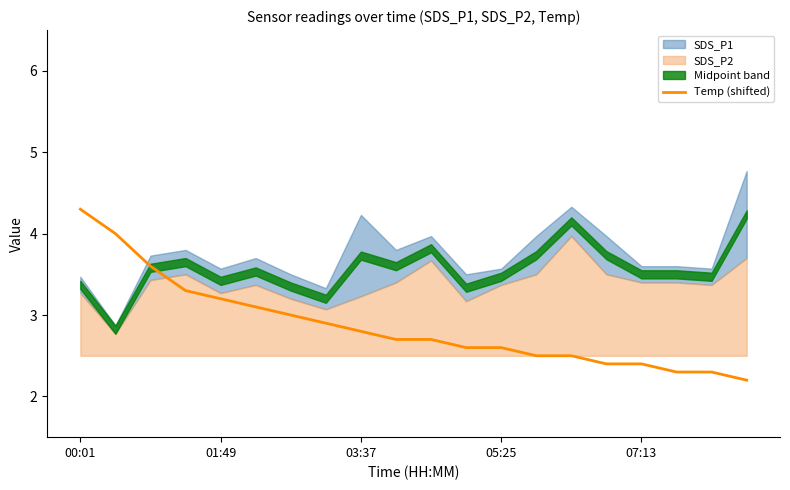

What is the lowest value of the Temp (shifted) series?

2.2